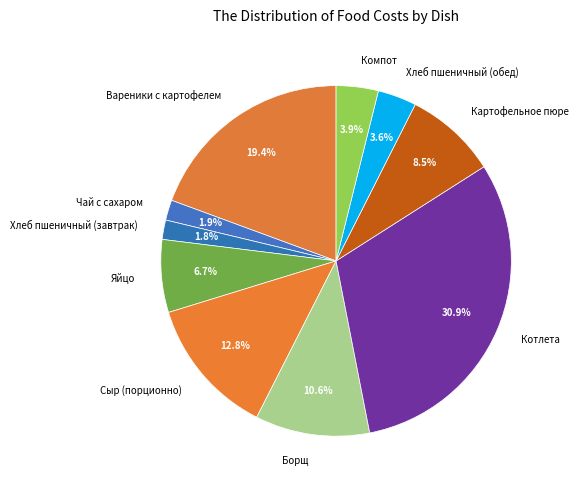

To the nearest percent, what is the difference between the Картофельное пюре and Сыр (порционно) slice percentages?

4%